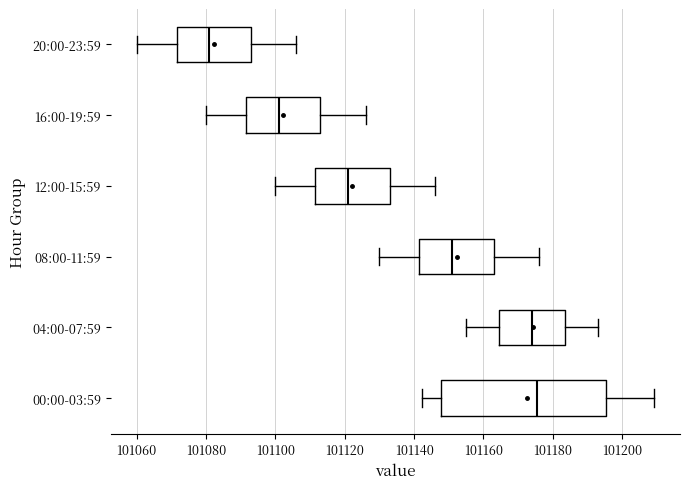

Which box is the widest, from its left edge to its right edge?

00:00-03:59